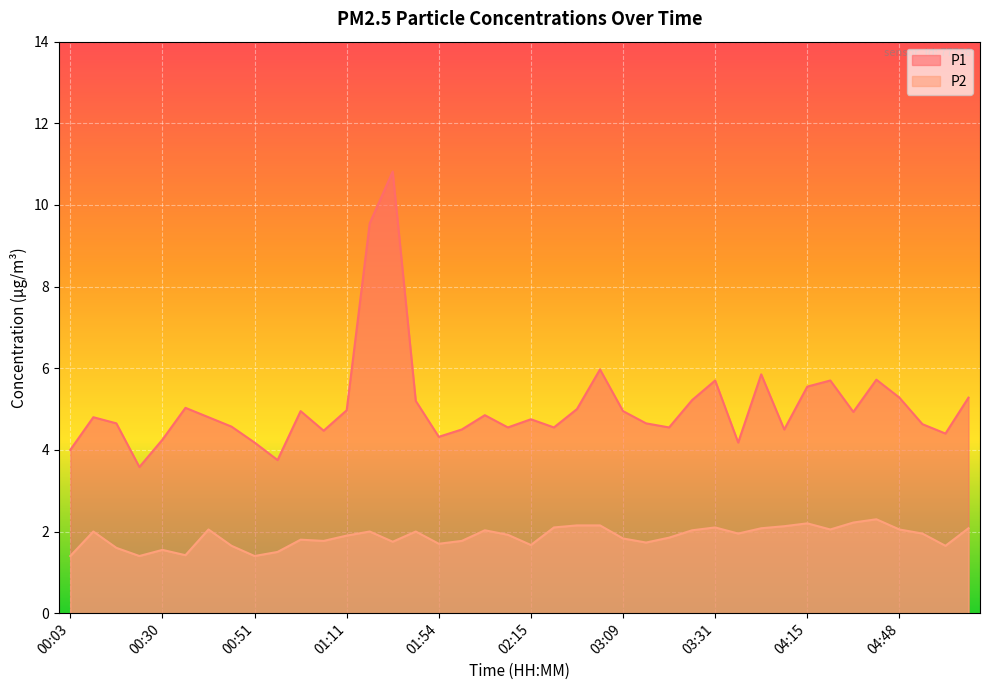

At which label does P1 first exceed 4?

00:09